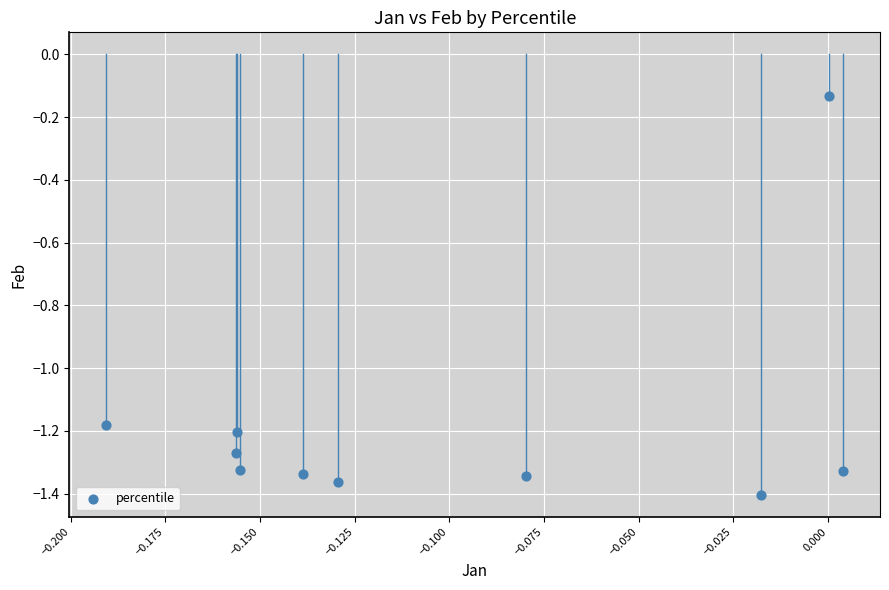

What is the range of Y values (max minus min)?

1.3